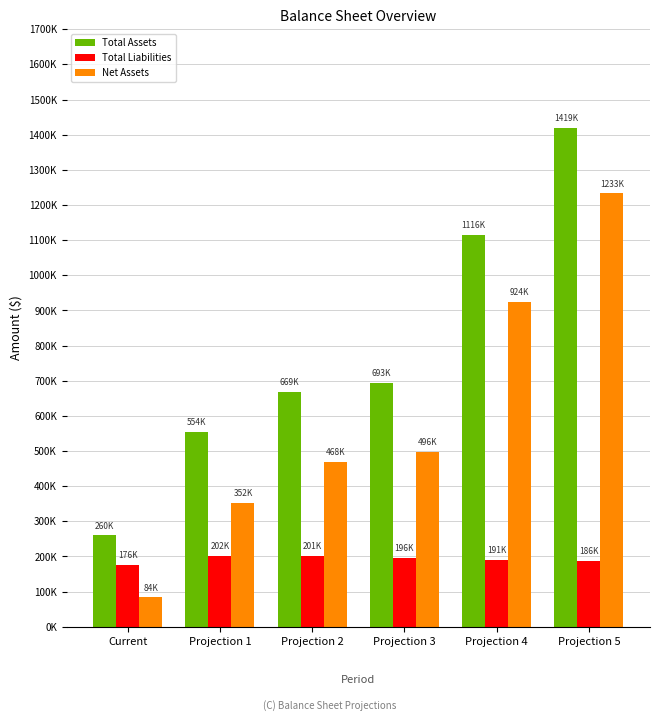

Does the chart contain any negative values?

No